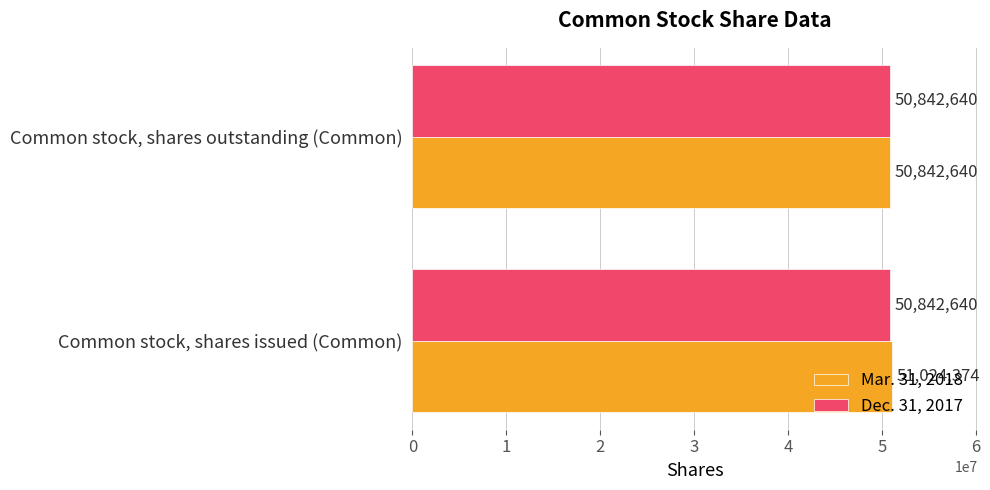

What are all the series names shown in the legend?

Mar. 31, 2018, Dec. 31, 2017